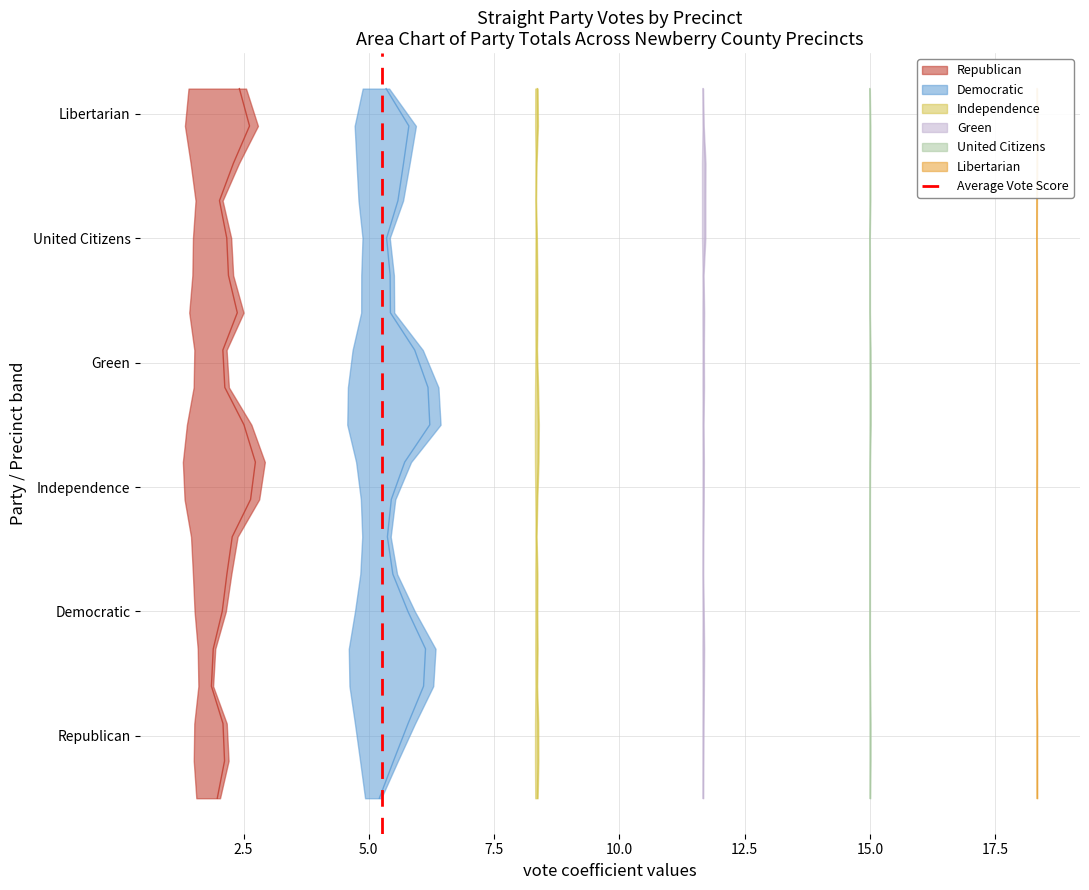

True or false: the data shows 1 at 2.5.

True